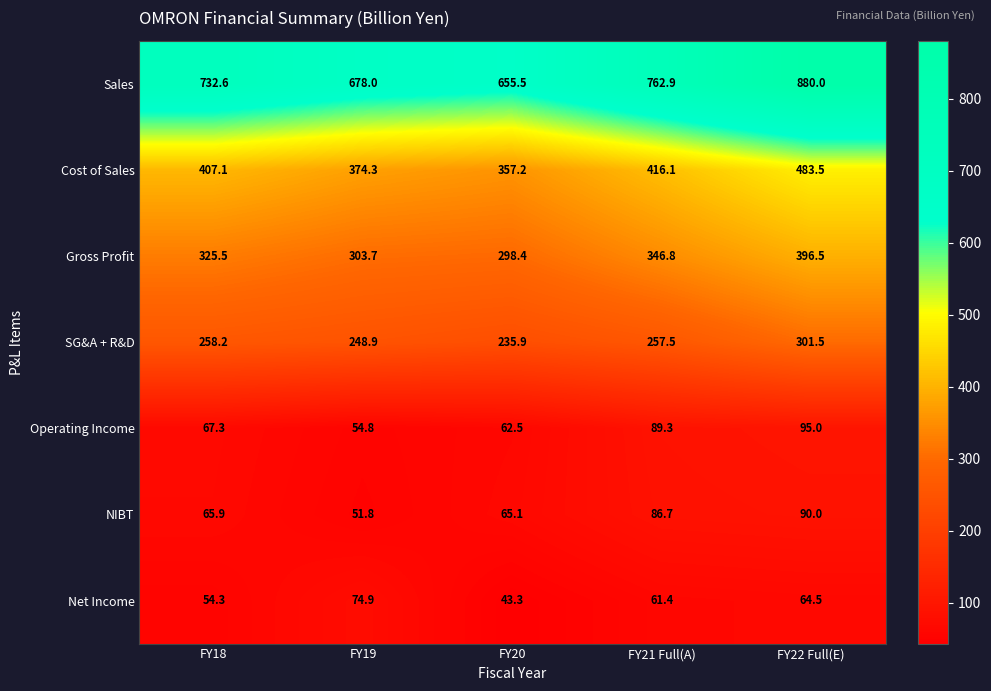

What is the difference between the maximum and second lowest values in the SG&A + R&D series?

52.6